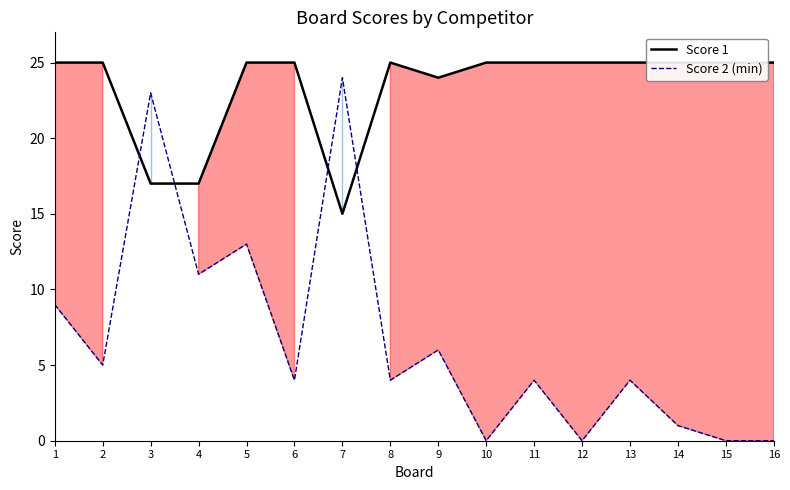

Is it true that Score 2 line equals 9 at 1?

True